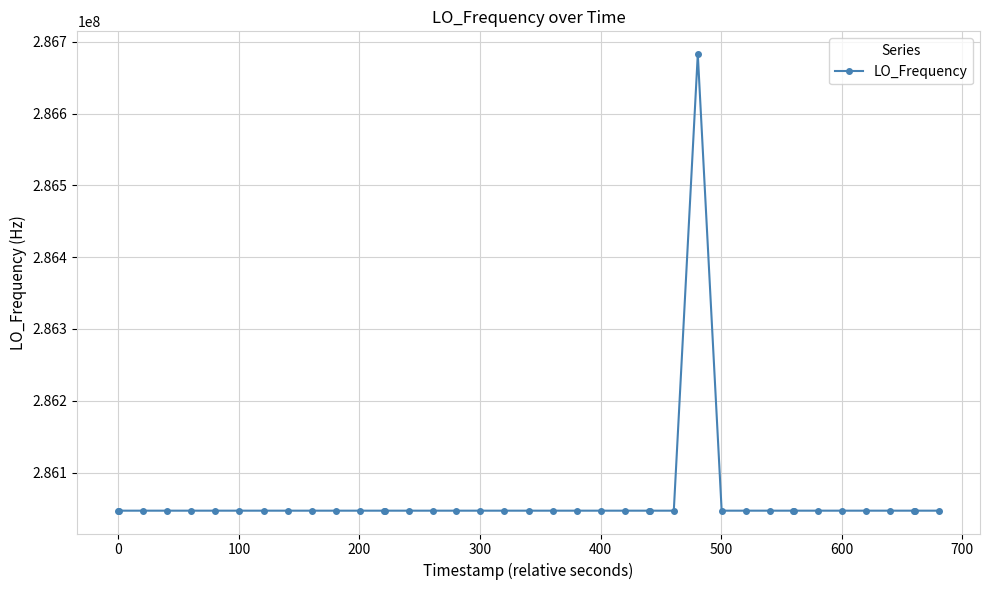

How many lines are shown in the chart?

1